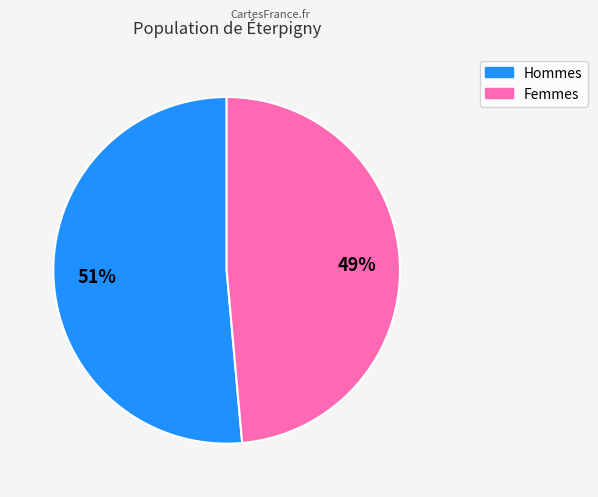

Count the number of slices in the pie.

2